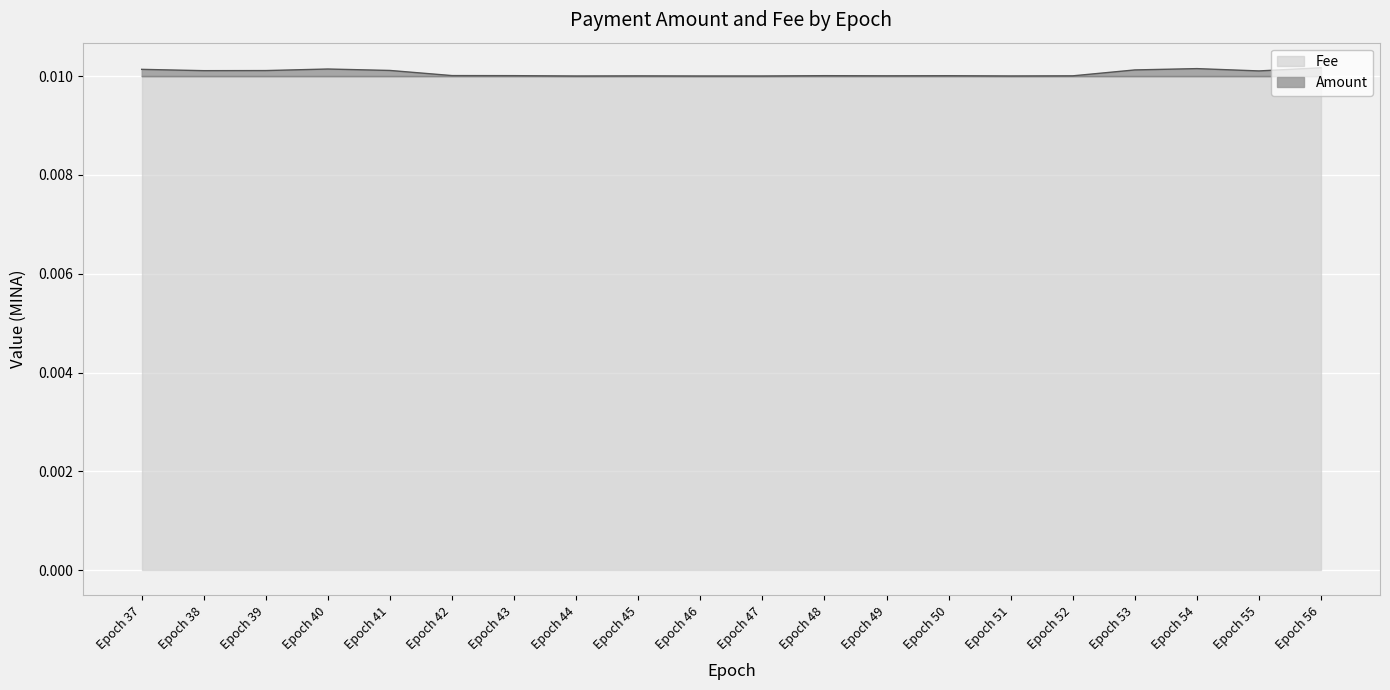

At which category does the data reach its first local valley?

Epoch 38